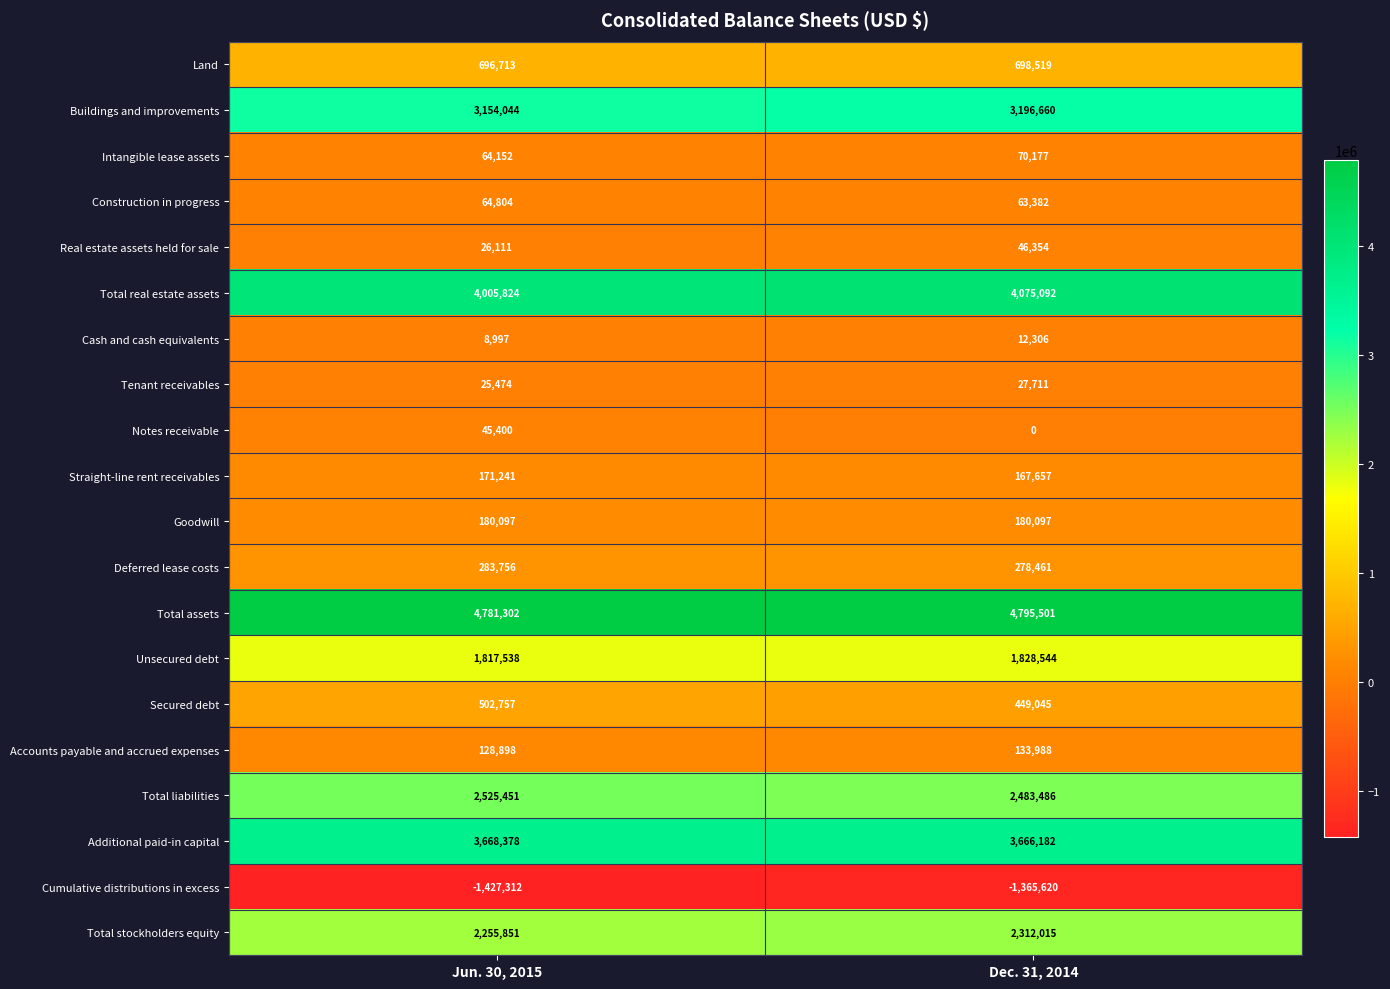

Rank the series at Dec. 31, 2014 from lowest to highest value.

Cumulative distributions in excess, Notes receivable, Cash and cash equivalents, Tenant receivables, Real estate assets held for sale, Construction in progress, Intangible lease assets, Accounts payable and accrued expenses, Straight-line rent receivables, Goodwill, Deferred lease costs, Secured debt, Land, Unsecured debt, Total stockholders equity, Total liabilities, Buildings and improvements, Additional paid-in capital, Total real estate assets, Total assets